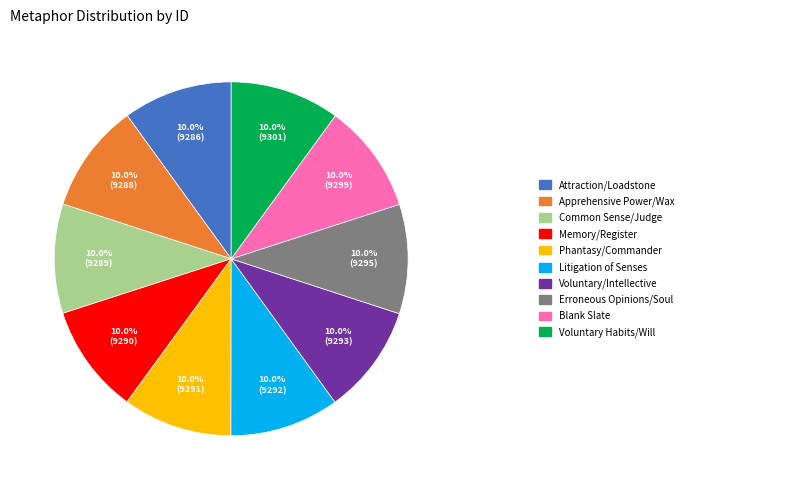

Does any single category account for the majority?

No